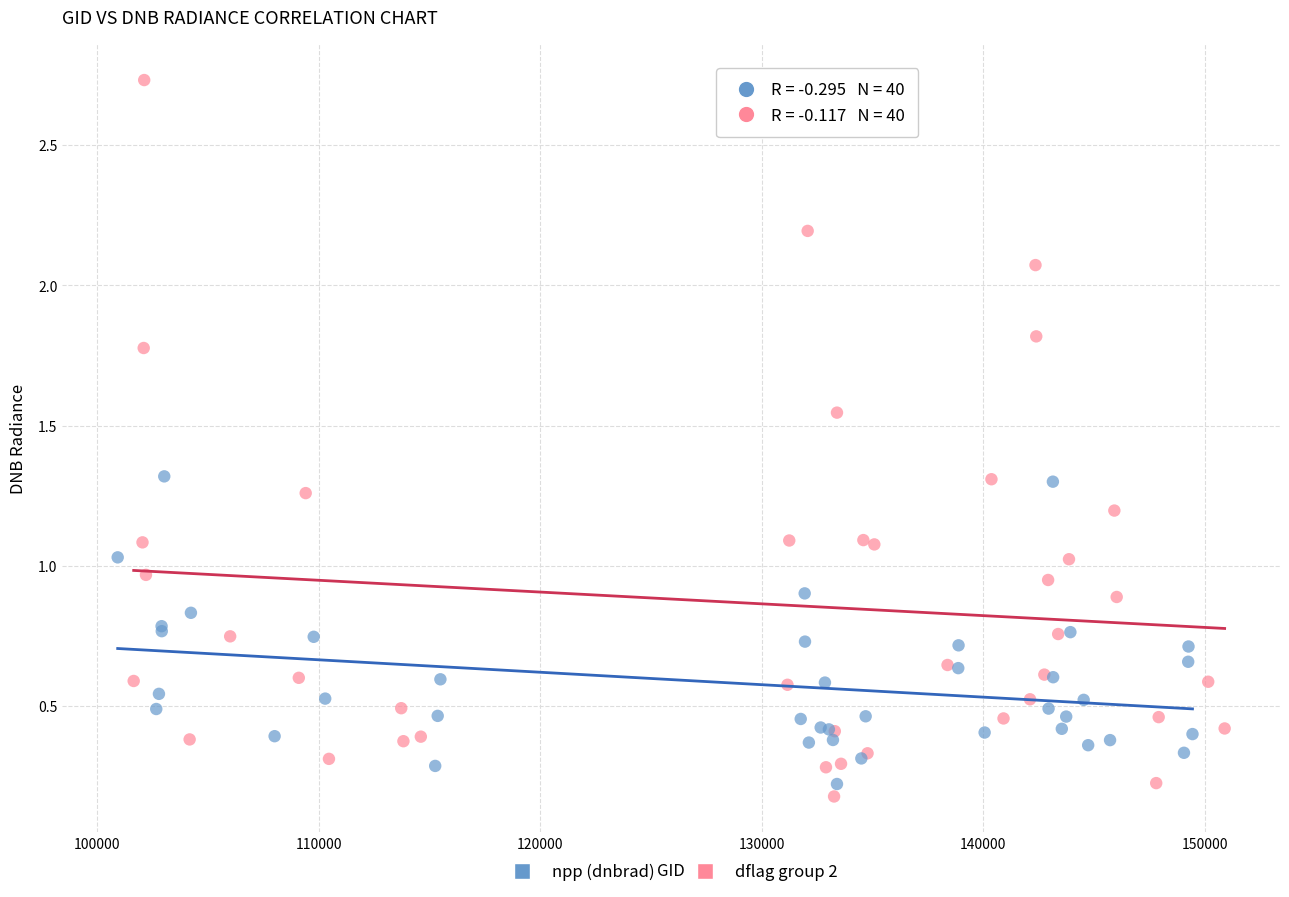

Which series has the largest Y range (max minus min)?

dflag group 2